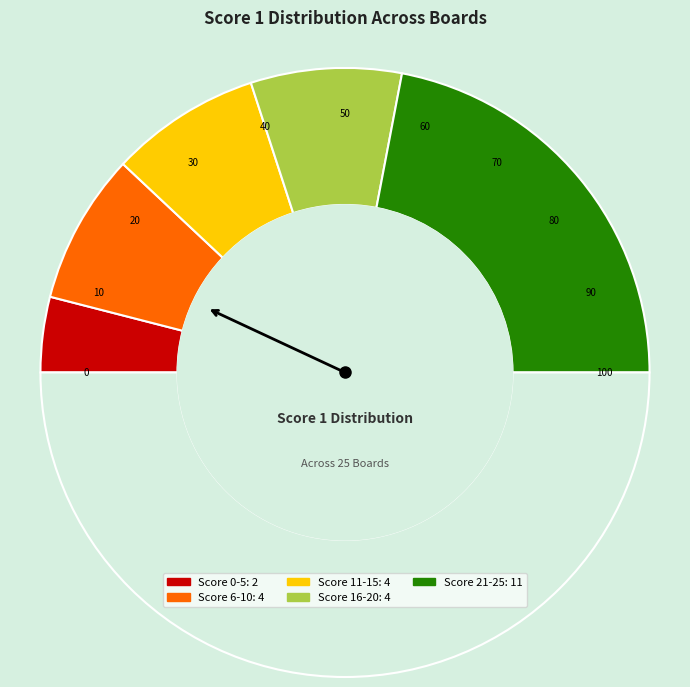

How many slices are in this pie chart?

6